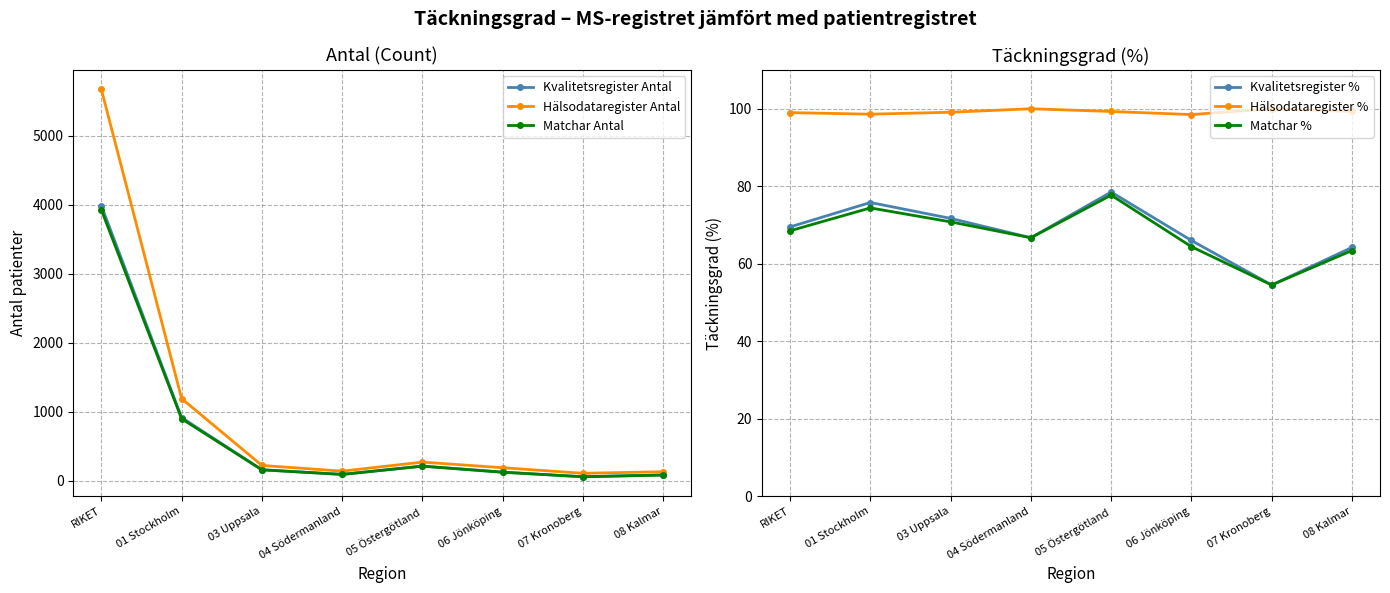

What is the sum of all Kvalitetsregister % values?

546.9